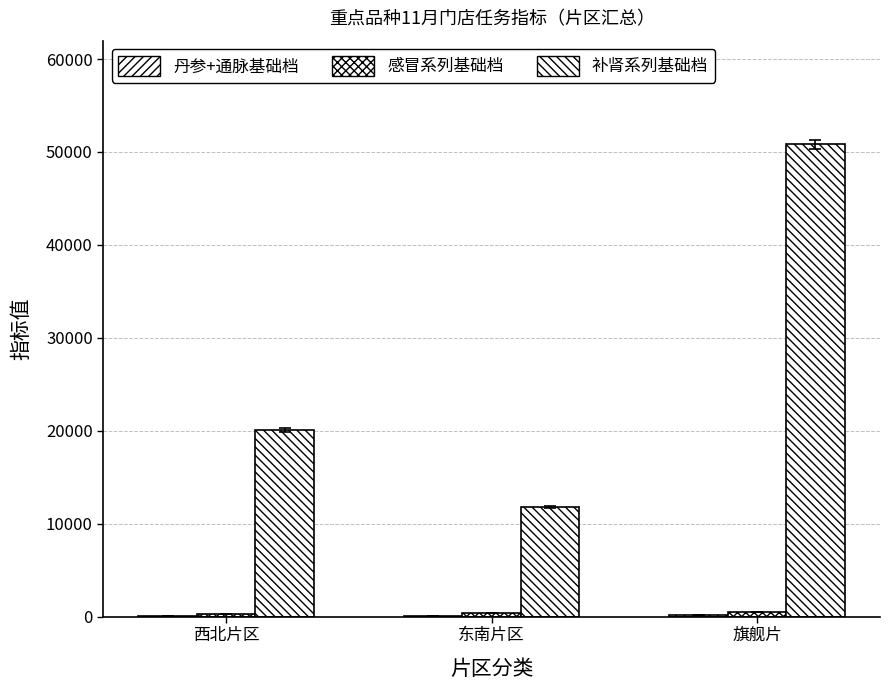

Are the bars grouped side by side (vs. stacked)?

Yes